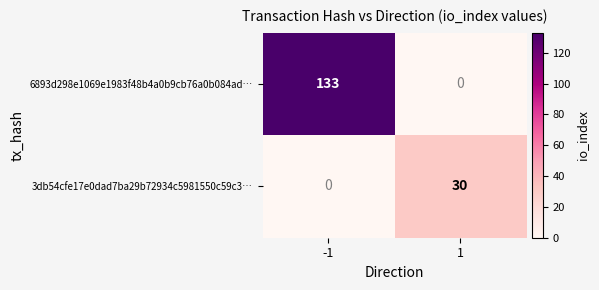

Is it true that 3db54cfe17e0dad7ba29b72934c5981550c59c3… equals 0 at -1?

True